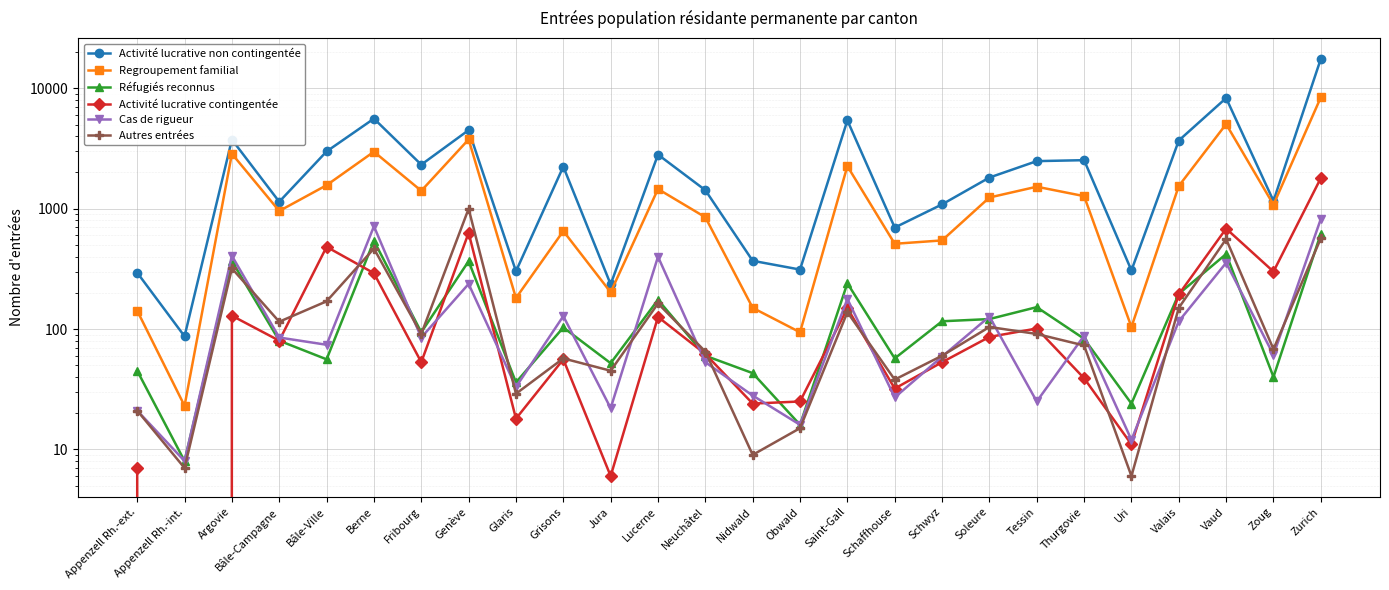

What is the difference between the highest and lowest values at Nidwald?

360